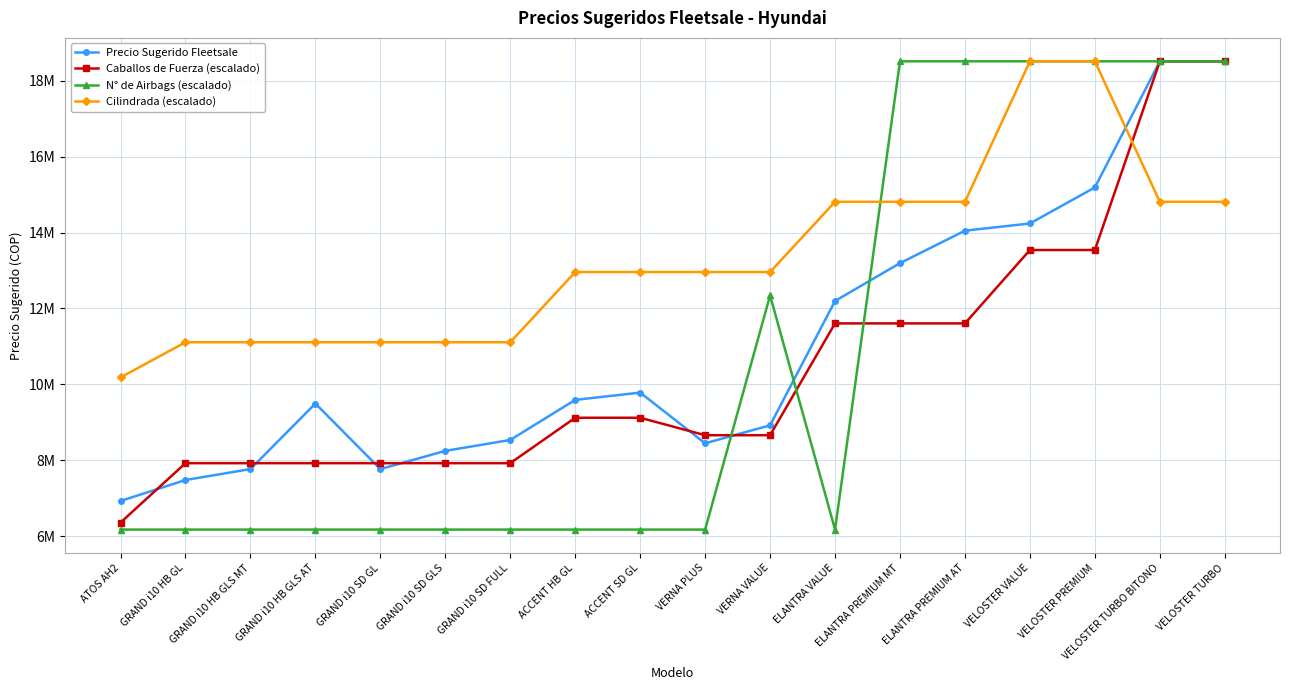

Which series has the largest range (max minus min)?

N° de Airbags (escalado)